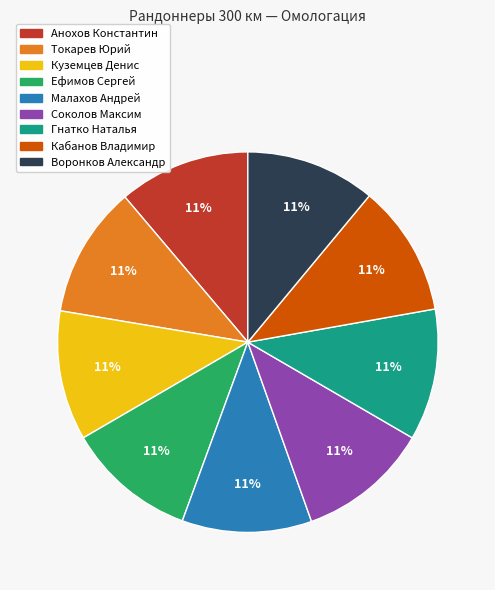

Does Токарев Юрий account for over 50% of the chart?

No